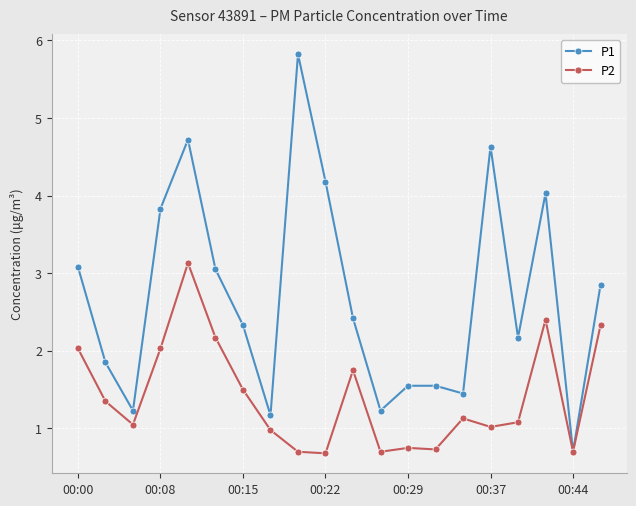

What is the smallest value displayed?

0.7